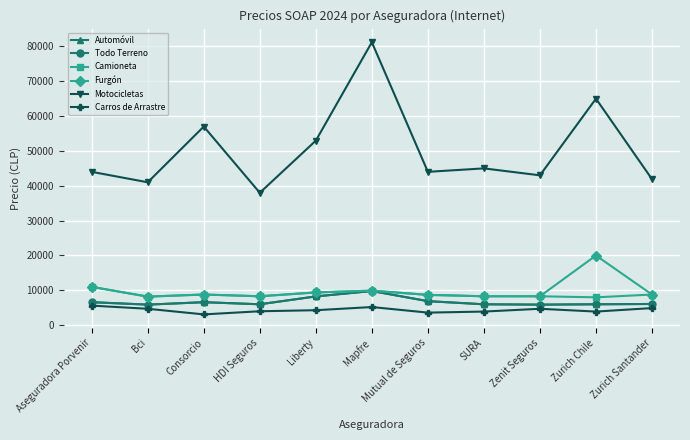

Reading left to right, transcribe all the data shown in this chart.

Automóvil: Aseguradora Porvenir=6590	Bci=5890	Consorcio=6590	HDI Seguros=5990	Liberty=8250	Mapfre=9800	Mutual de Seguros=6890	SURA=5990	Zenit Seguros=5890	Zurich Chile=5990	Zurich Santander=6080
Todo Terreno: Aseguradora Porvenir=6590	Bci=5890	Consorcio=6590	HDI Seguros=5990	Liberty=8250	Mapfre=9800	Mutual de Seguros=6890	SURA=5990	Zenit Seguros=5890	Zurich Chile=5990	Zurich Santander=6080
Camioneta: Aseguradora Porvenir=10990	Bci=8190	Consorcio=8790	HDI Seguros=8290	Liberty=9390	Mapfre=9900	Mutual de Seguros=8690	SURA=8290	Zenit Seguros=8290	Zurich Chile=7990	Zurich Santander=8790
Furgón: Aseguradora Porvenir=10990	Bci=8190	Consorcio=8790	HDI Seguros=8290	Liberty=9390	Mapfre=9900	Mutual de Seguros=8690	SURA=8290	Zenit Seguros=8290	Zurich Chile=19990	Zurich Santander=8790
Motocicletas: Aseguradora Porvenir=44000	Bci=41000	Consorcio=56990	HDI Seguros=37990	Liberty=52950	Mapfre=81200	Mutual de Seguros=44000	SURA=44990	Zenit Seguros=43000	Zurich Chile=64990	Zurich Santander=41900
Carros de Arrastre: Aseguradora Porvenir=5610	Bci=4700	Consorcio=3090	HDI Seguros=3990	Liberty=4290	Mapfre=5200	Mutual de Seguros=3600	SURA=3900	Zenit Seguros=4700	Zurich Chile=3900	Zurich Santander=4900